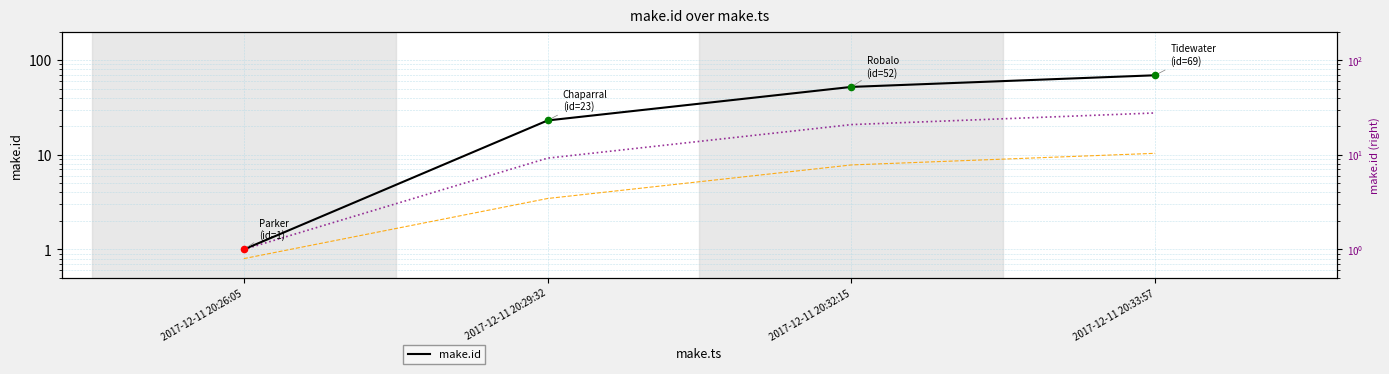

Which series has the widest spread of Y values?

make.id